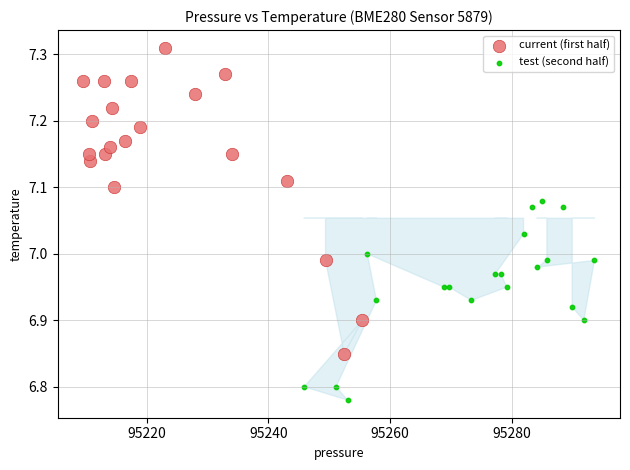

Which series has the widest spread of Y values?

current (first half)